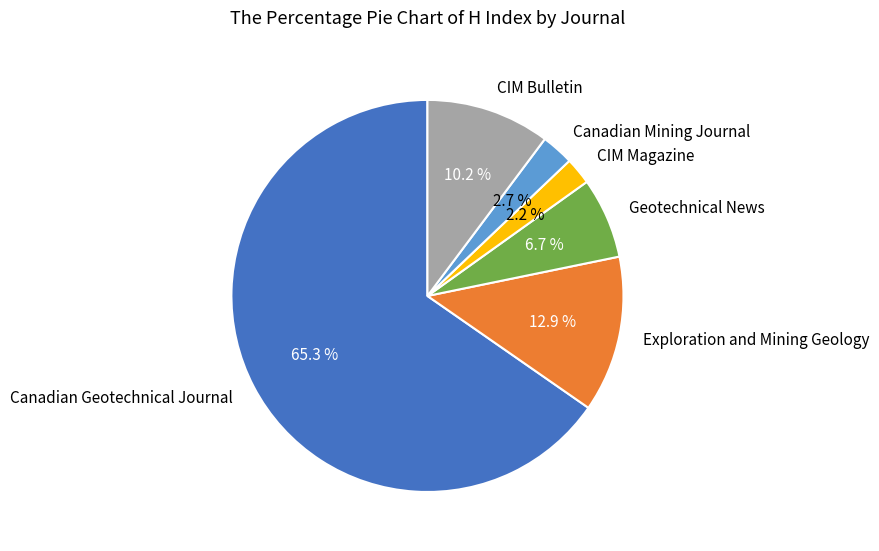

What is the largest slice in the pie chart?

Canadian Geotechnical Journal